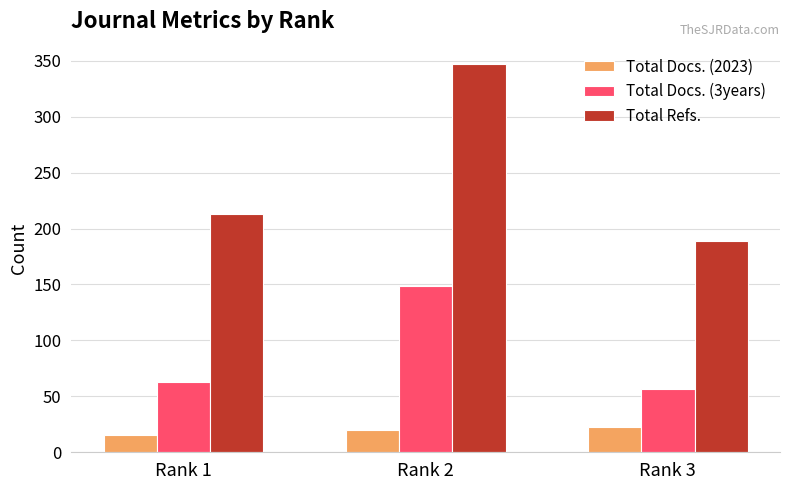

Rank the series at Rank 1 from lowest to highest value.

Total Docs. (2023), Total Docs. (3years), Total Refs.